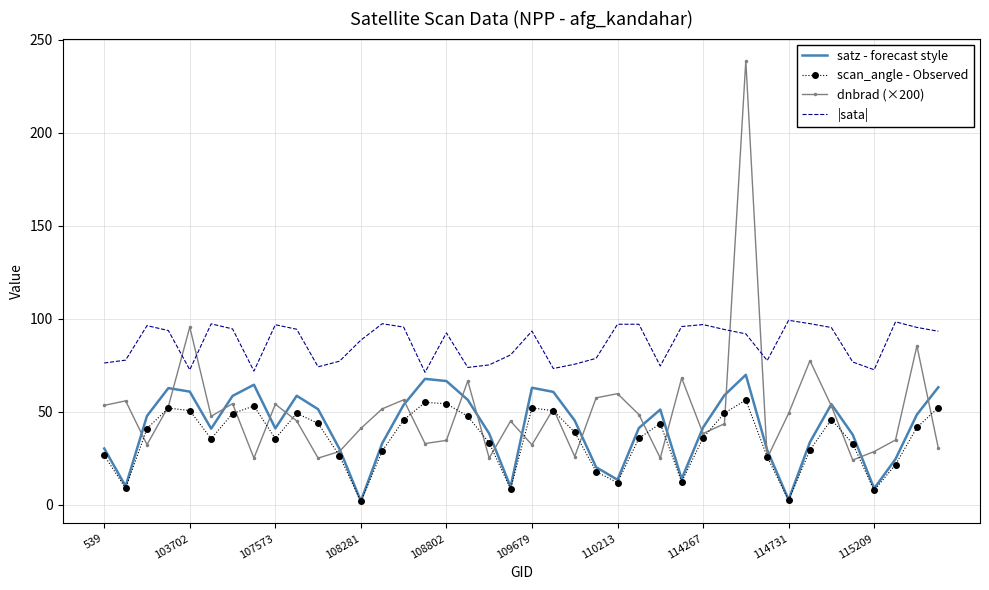

What is the average value of the satz - forecast style series?

41.6